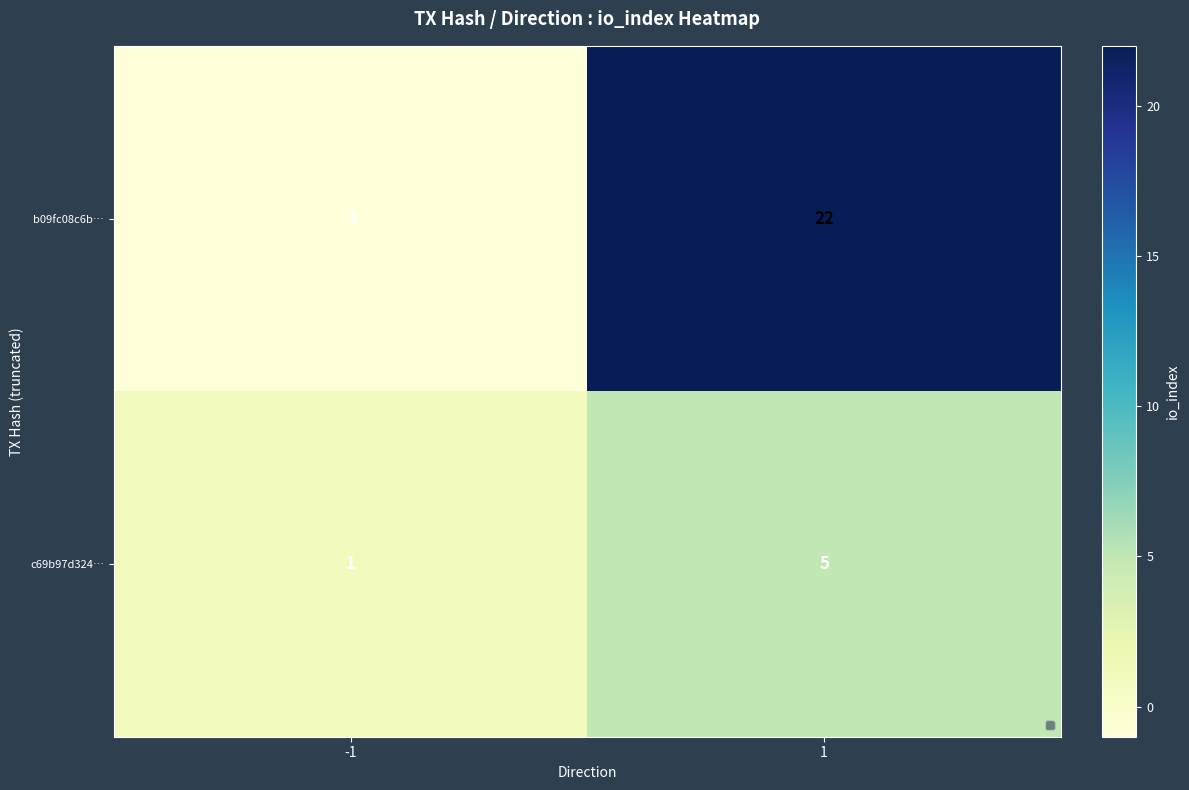

What value does the b09fc08c6b… series have at 1, to the nearest 10?

20